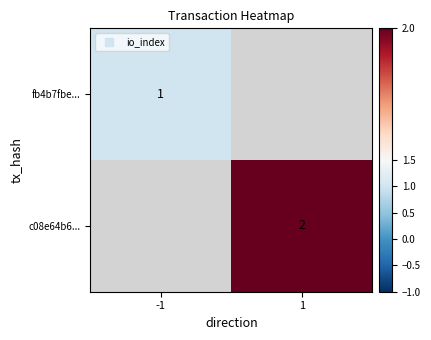

What is the greatest value displayed?

2.0